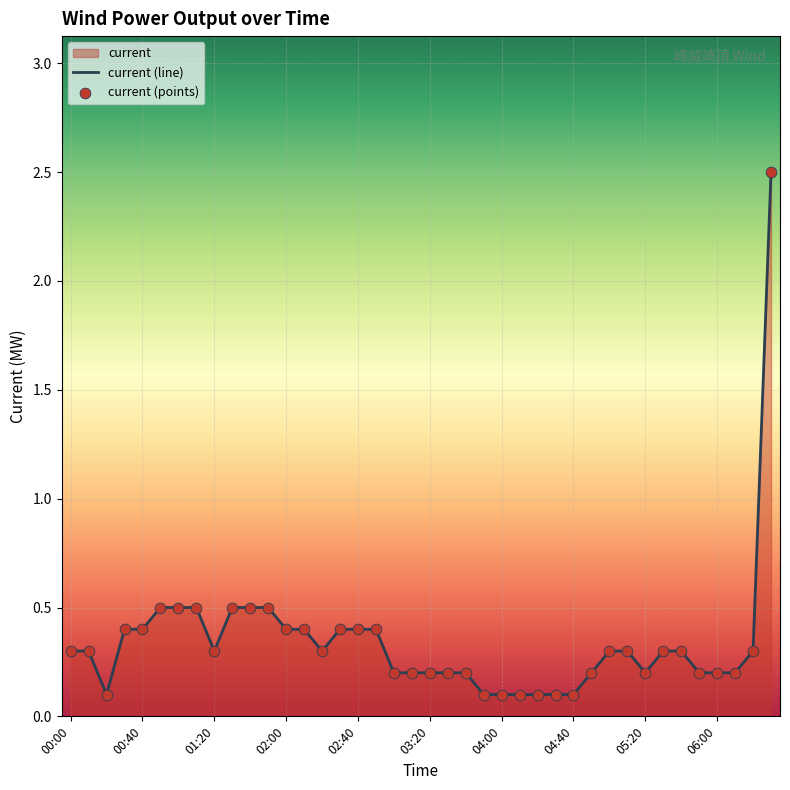

Which has a higher value, 00:40 or 00:20?

00:40